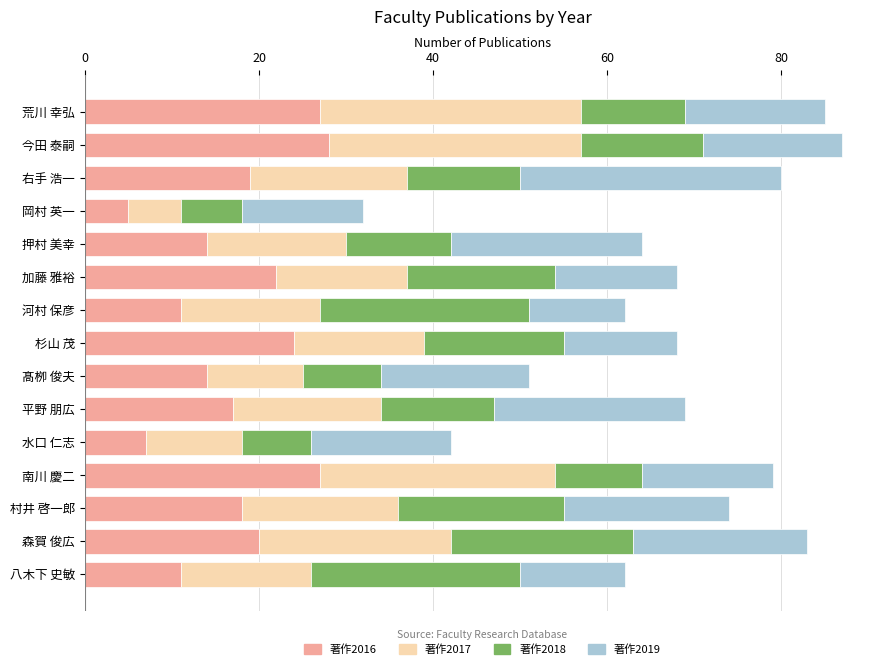

Which category has the lowest value in the 著作2016 series?

岡村 英一